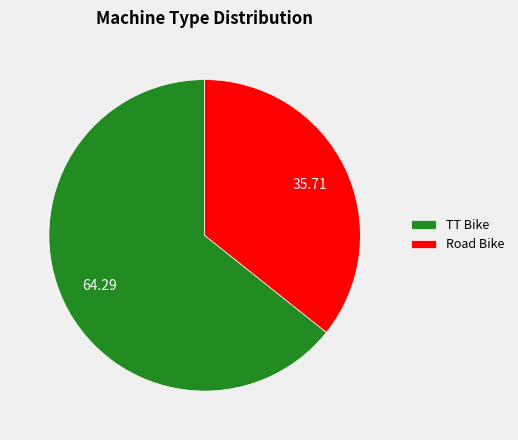

Do TT Bike and Road Bike together represent more than half of the pie?

Yes